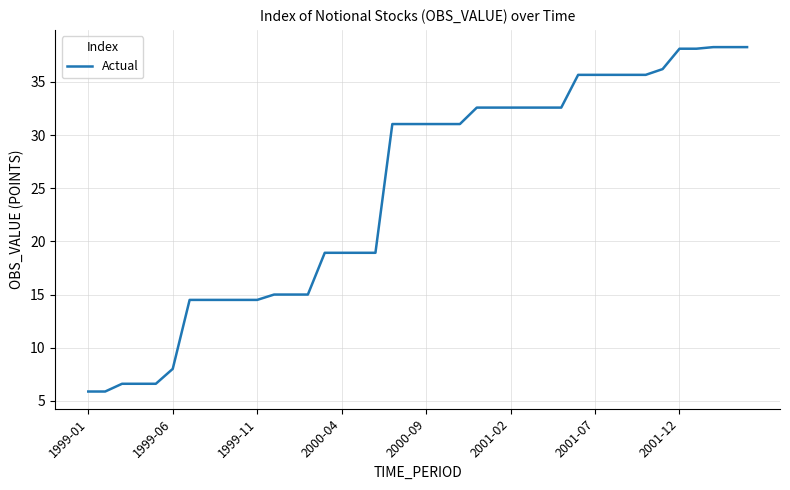

What is the difference between the maximum and minimum values?

32.4